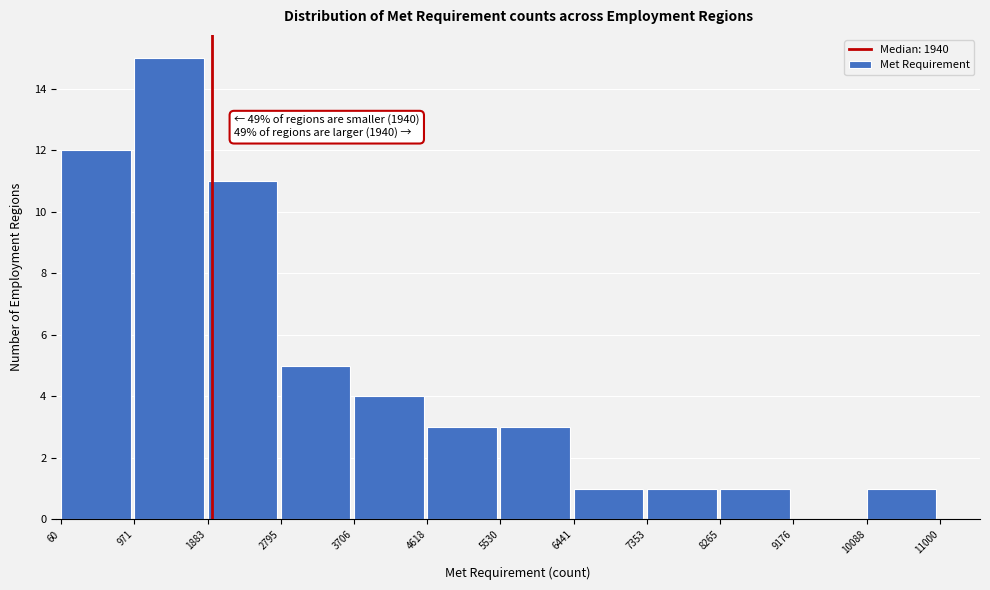

Which range on the x-axis has the tallest bar?

971 to 1883